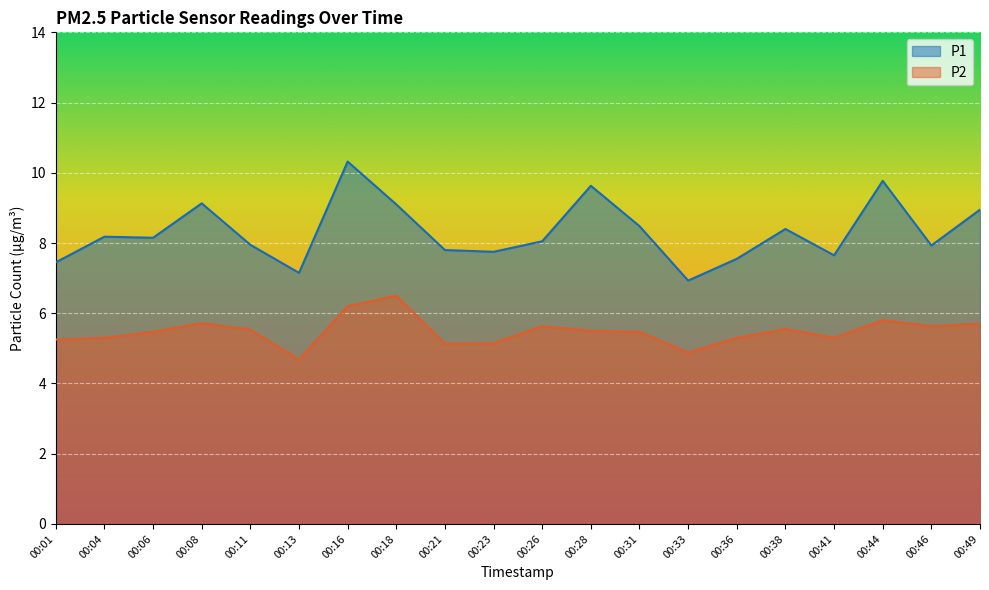

True or false: P2 and P1 intersect in this chart.

False